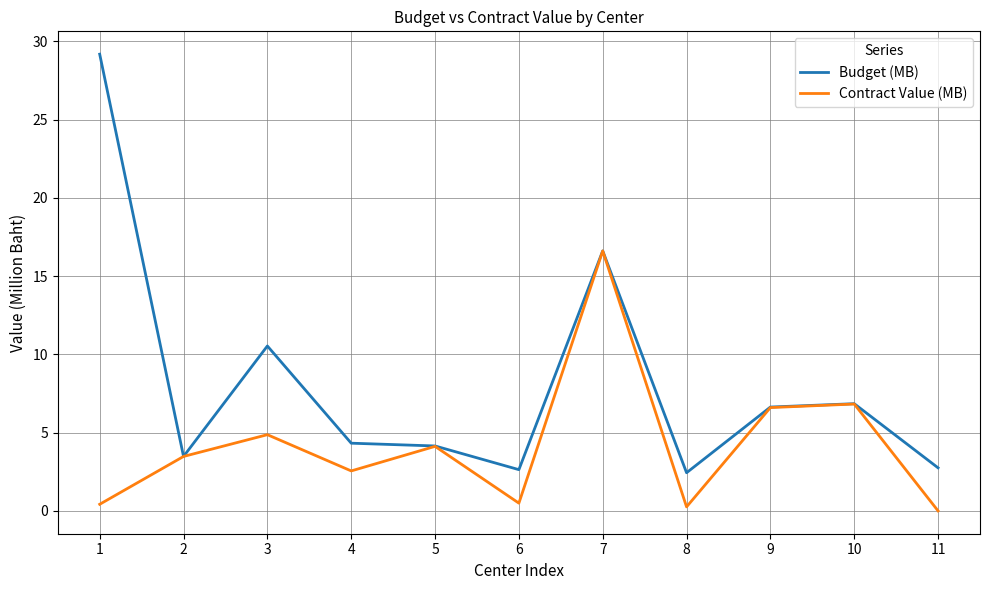

At which label does Budget (MB) reach its peak?

1